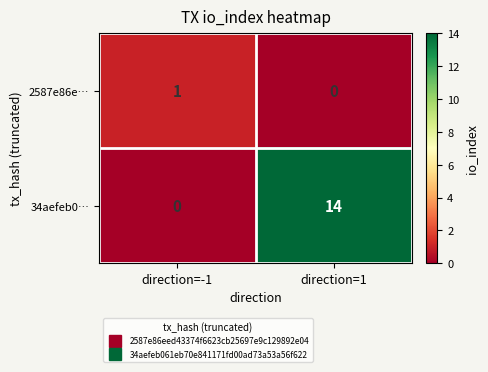

At which category does the chart reach its peak across all series?

direction=1